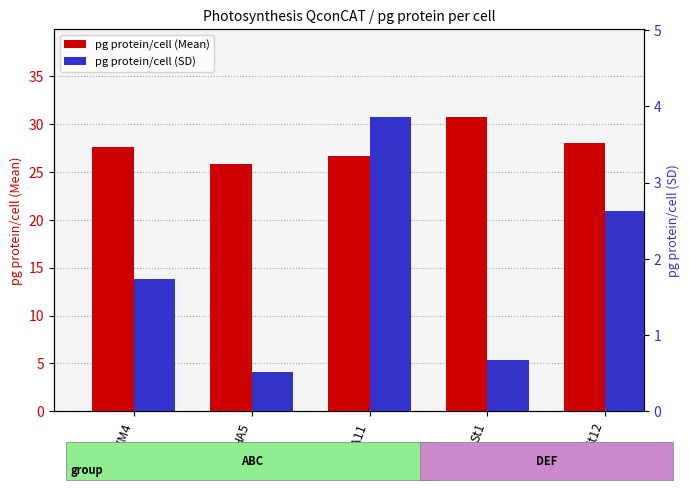

Is it true that pg protein/cell (Mean) equals 7.7 at HA5?

False